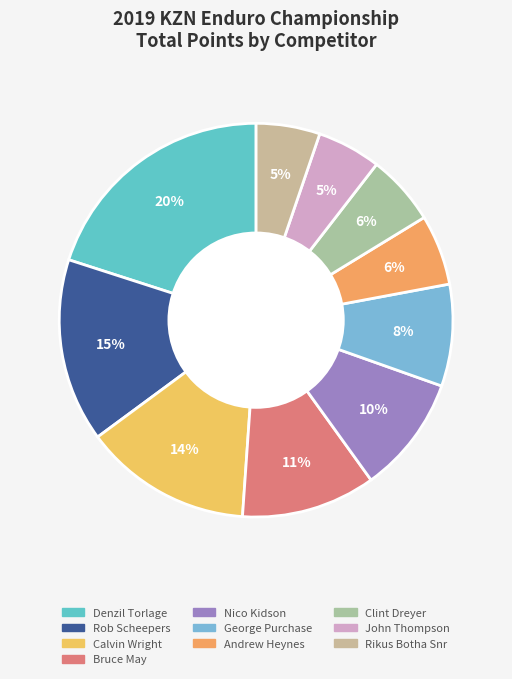

What percentage do George Purchase and Rikus Botha Snr together represent?

13.6%